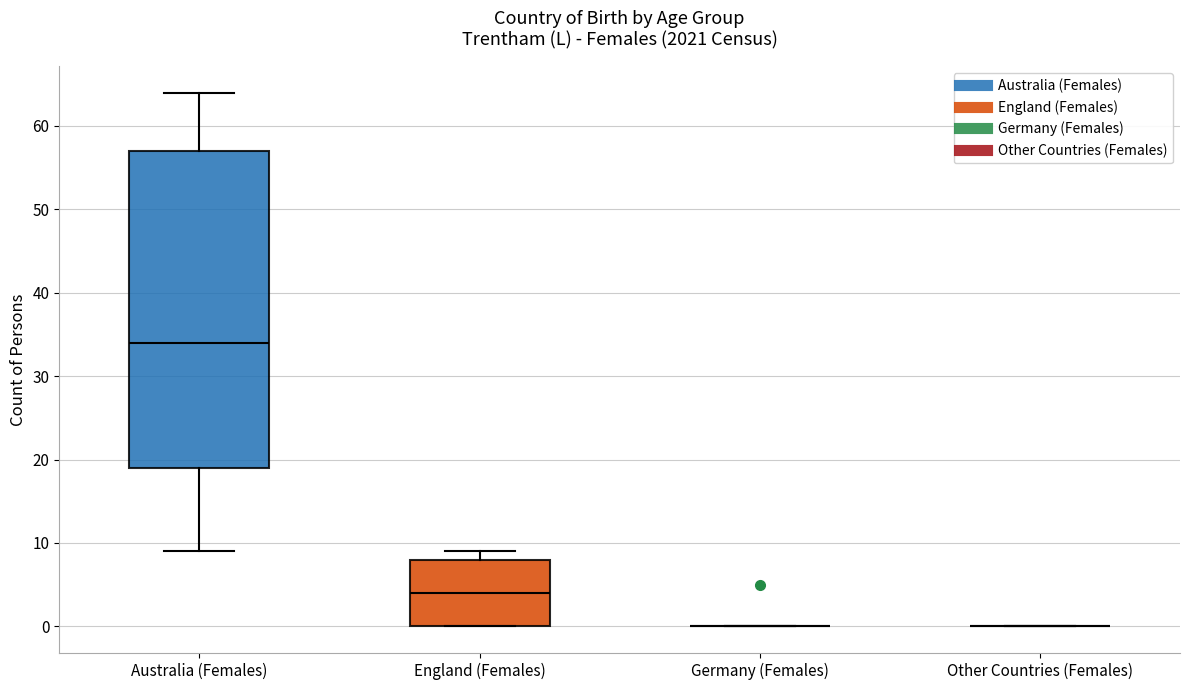

Reading left to right, read every box against the y-axis: the position of its median line, the range the box covers, and the ends of its whiskers. The values are not printed on the chart, so give them approximately, as read against the axis.

Australia (Females): median 34, box 19 to 57, whiskers 9 to 64
England (Females): median 4, box 0 to 8, whiskers 0 to 9
Germany (Females): box collapsed to a line at 0, whiskers 0 to 0
Other Countries (Females): box collapsed to a line at 0, whiskers 0 to 0